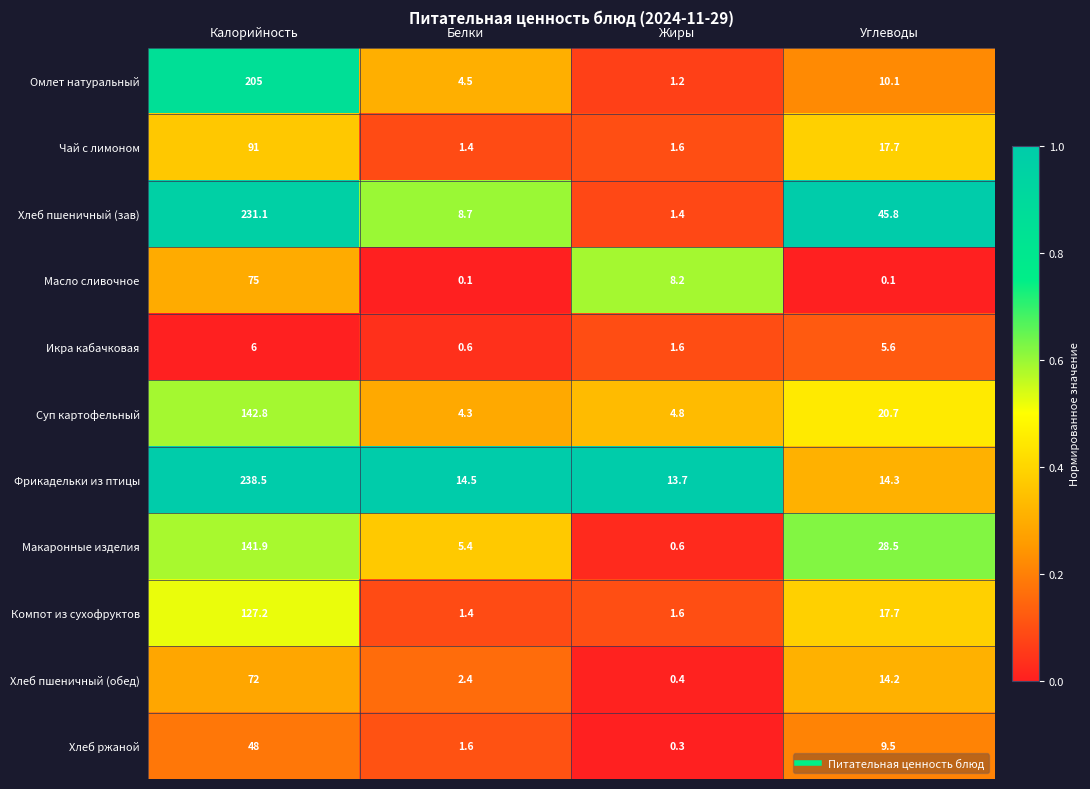

What is the sum of the Фрикадельки из птицы values at Калорийность and Углеводы?

252.8